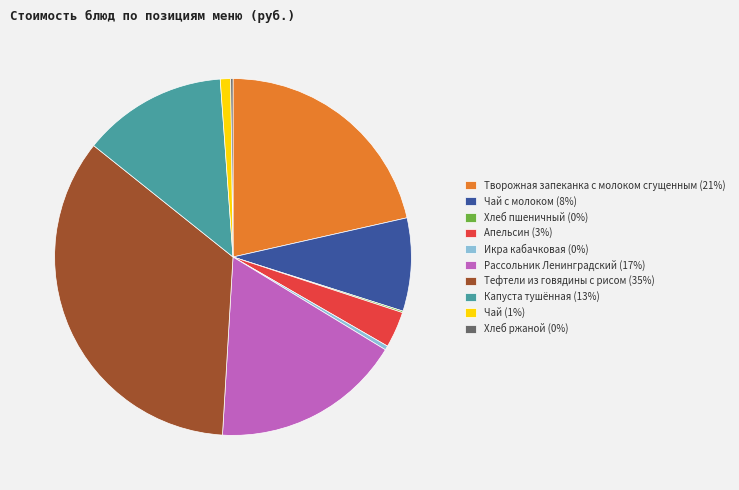

The Чай (1%) slice represents 1% of the pie. True or false?

True